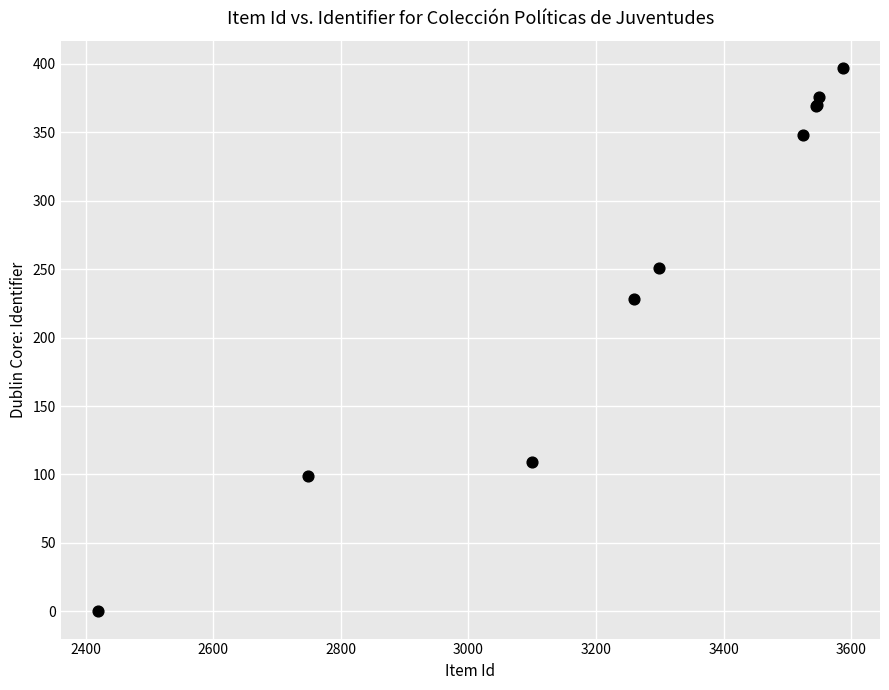

What Y value in the scatter plot is closest to 198?

228